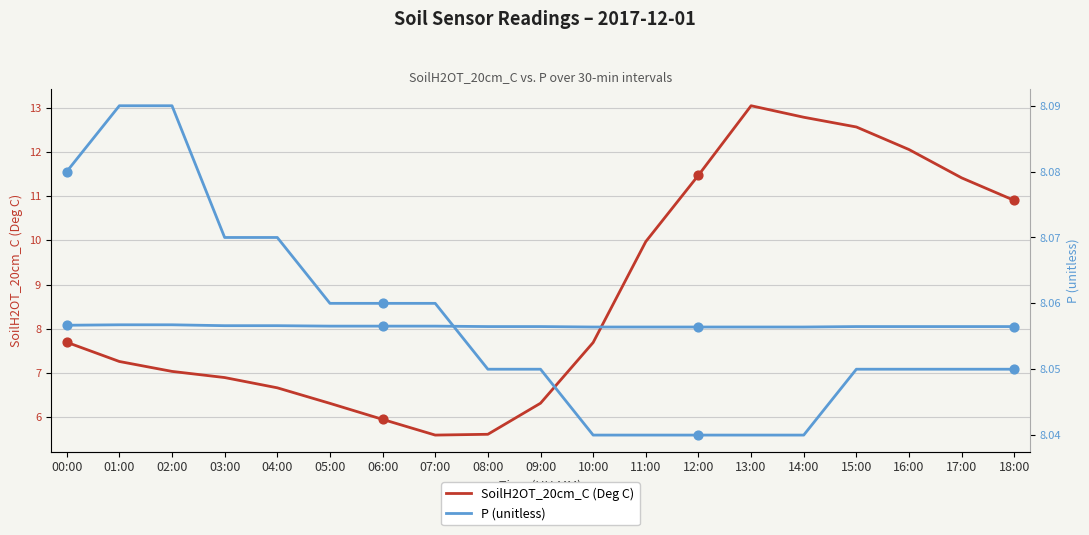

What is the total value across all series at 14:00?

20.8